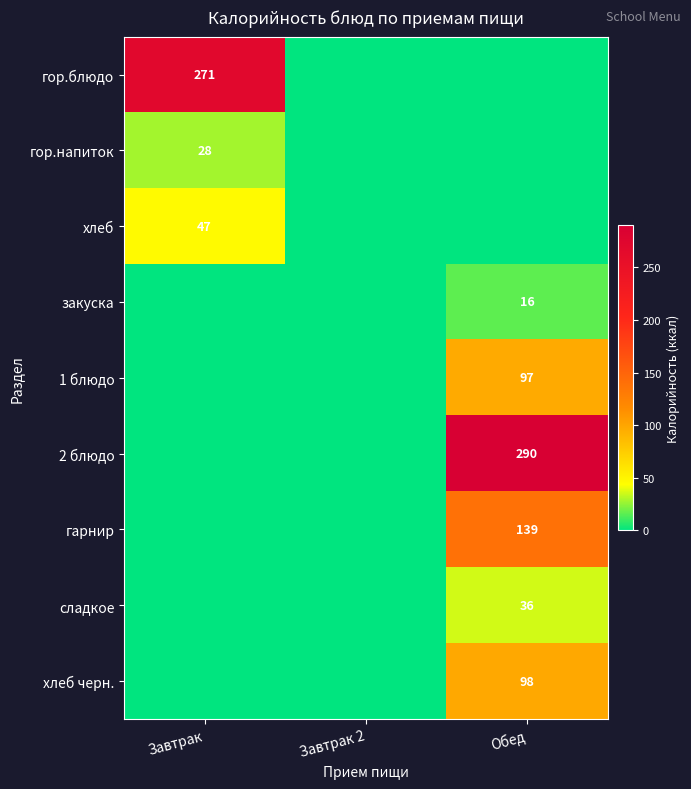

The сладкое series shows 36 at Обед. True or false?

True